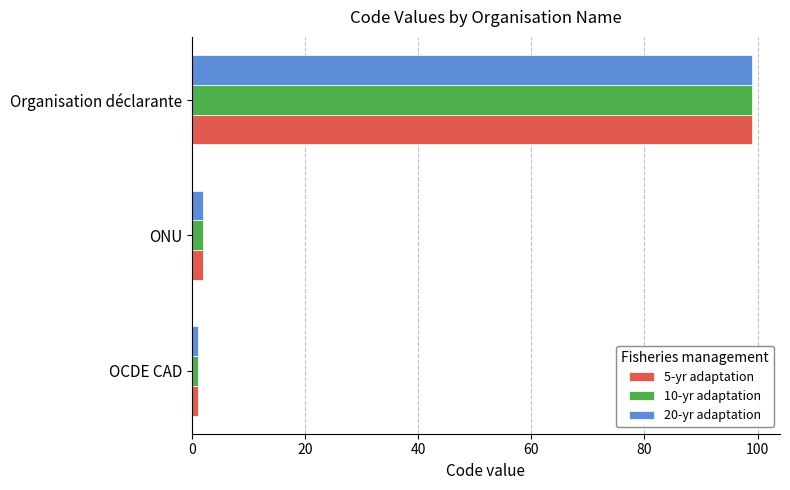

Is it true that 20-yr adaptation equals 142 at Organisation déclarante?

False